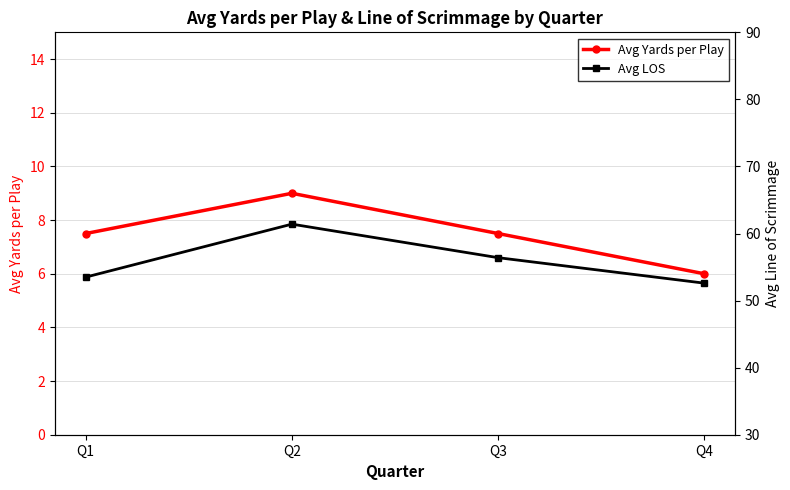

Rank the series at Q2 from highest to lowest value.

Avg LOS, Avg Yards per Play